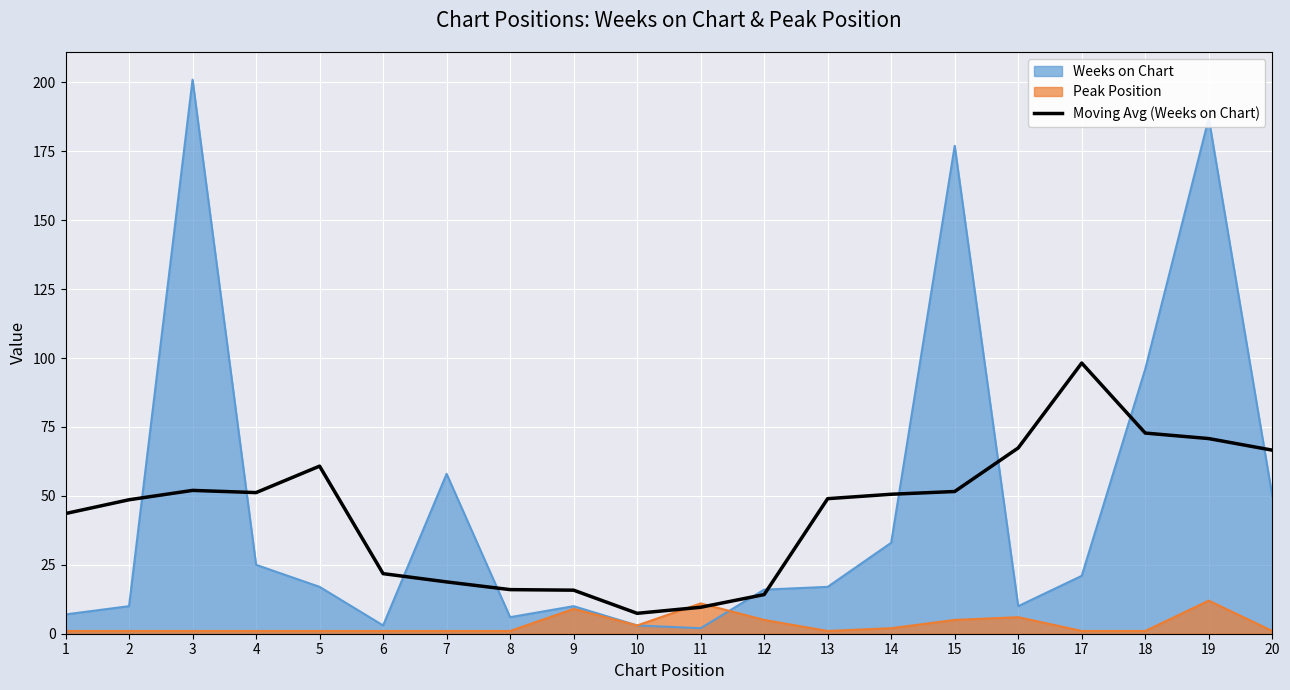

Which series changed the most between 2 and 8?

Moving Avg (Weeks on Chart)